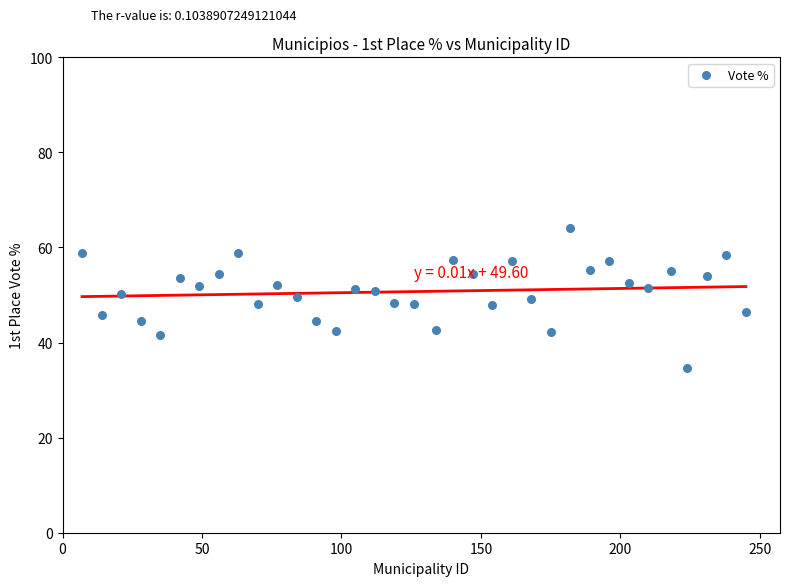

What is the range of Y values (max minus min)?

29.4